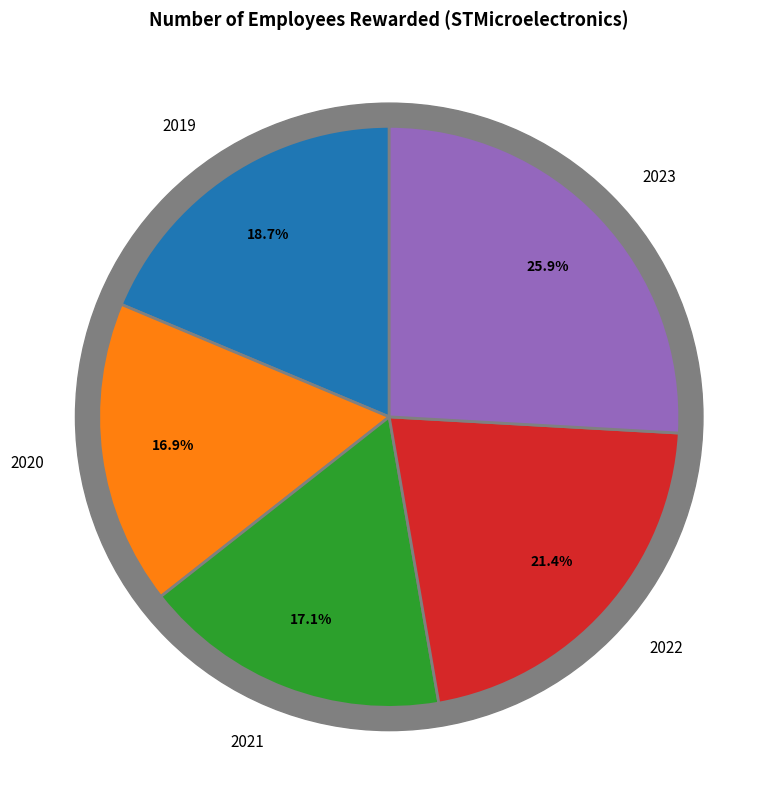

How many slices are in this pie chart?

5